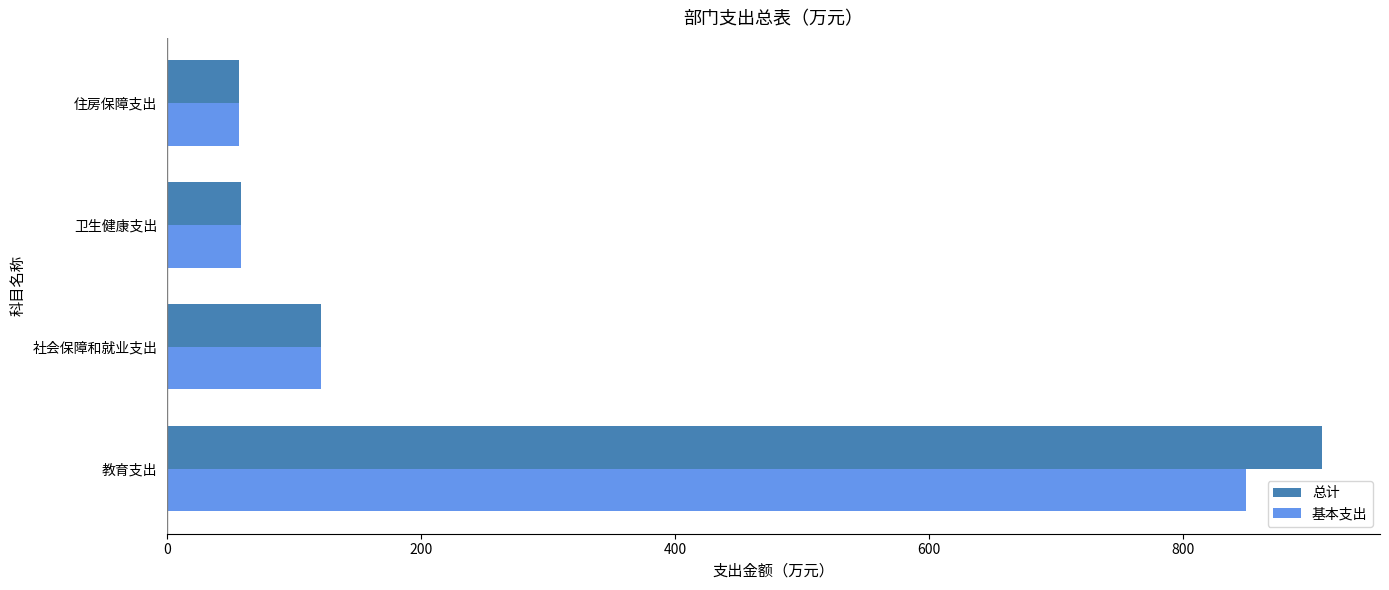

What is the average value of the 基本支出 series?

271.1